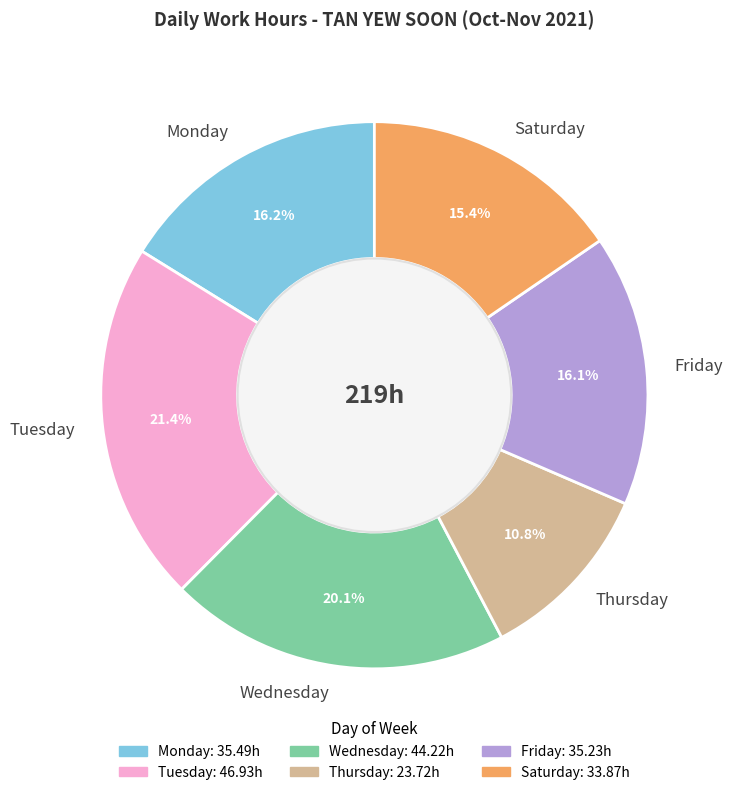

What is the largest slice in the pie chart?

Tuesday